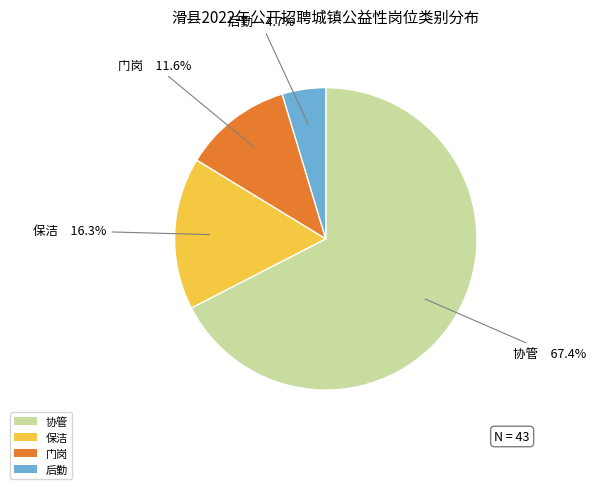

Which category has the smallest portion of the pie?

后勤